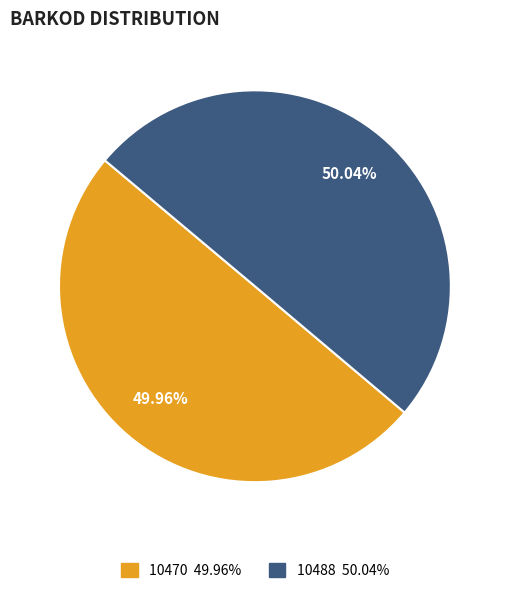

What percentage is the 10470 slice, to the nearest percent?

50%